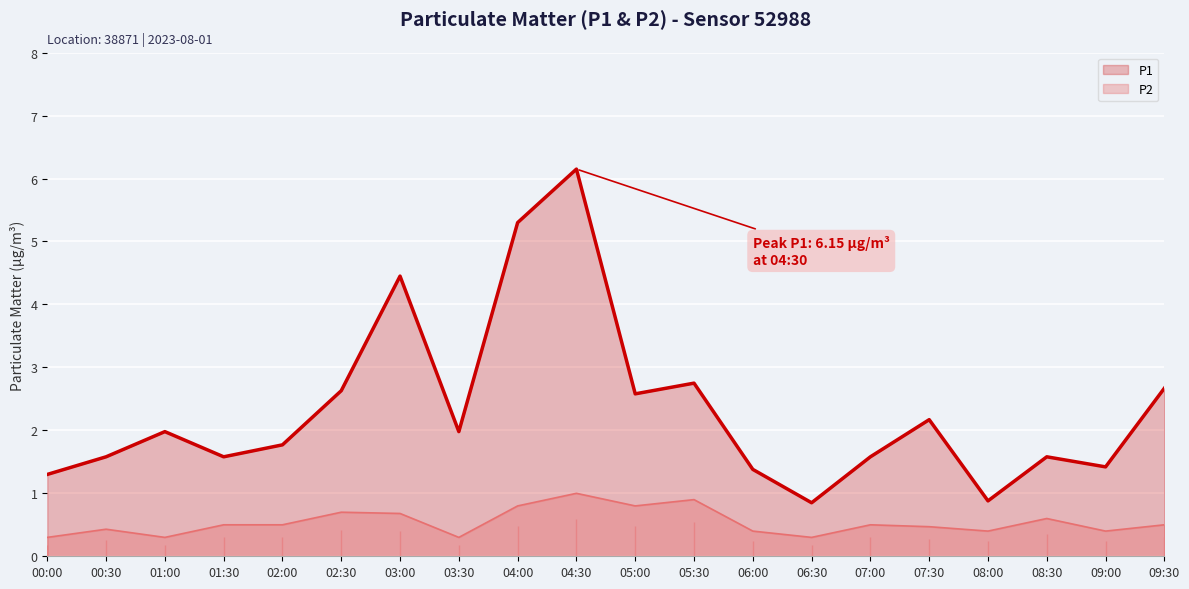

What is the total value across all series at 02:30?

3.3